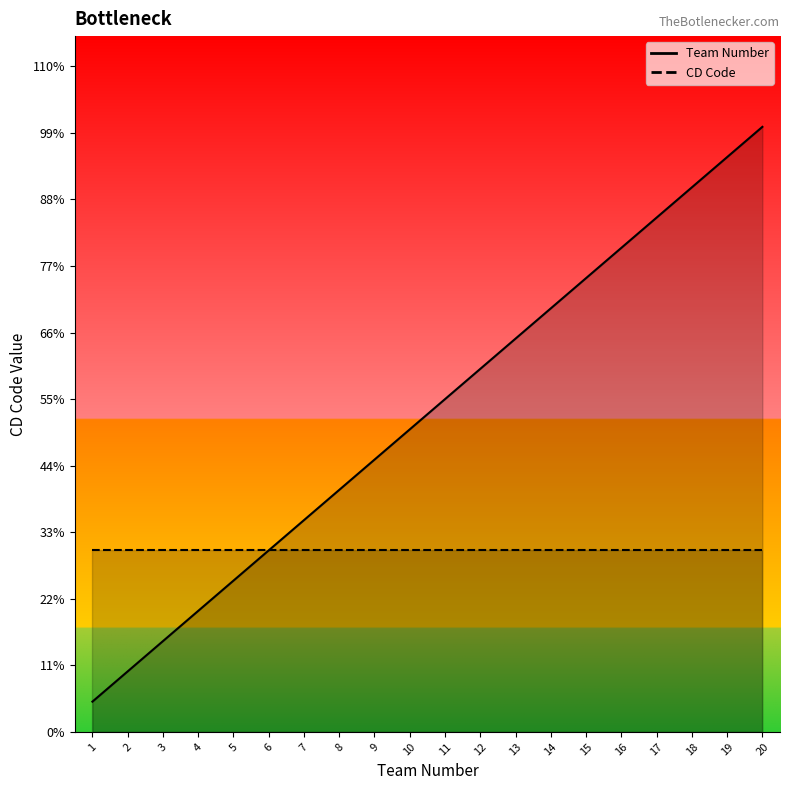

What is the difference between the maximum and minimum values?

19